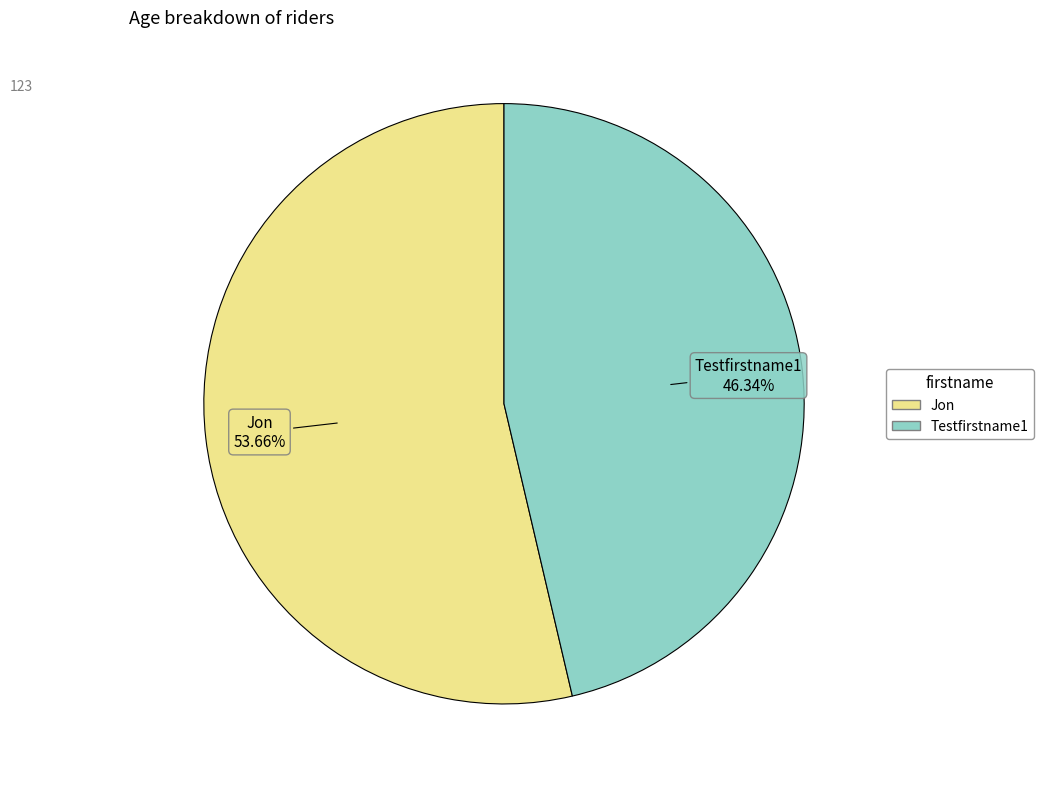

To the nearest percent, what portion does Jon represent?

54%